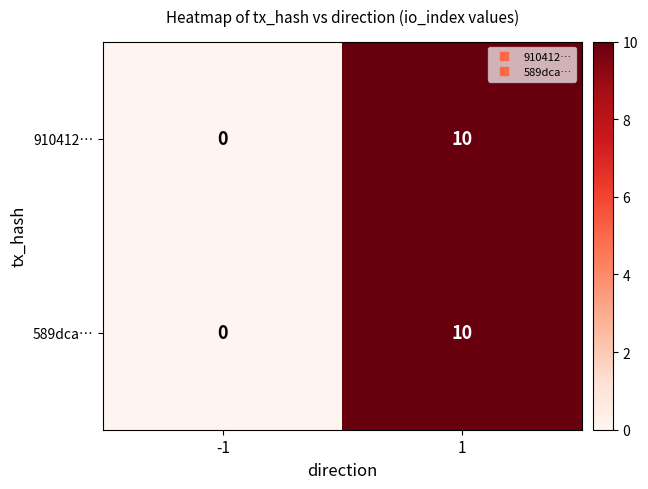

The 589dca… series shows 0 at -1. True or false?

True